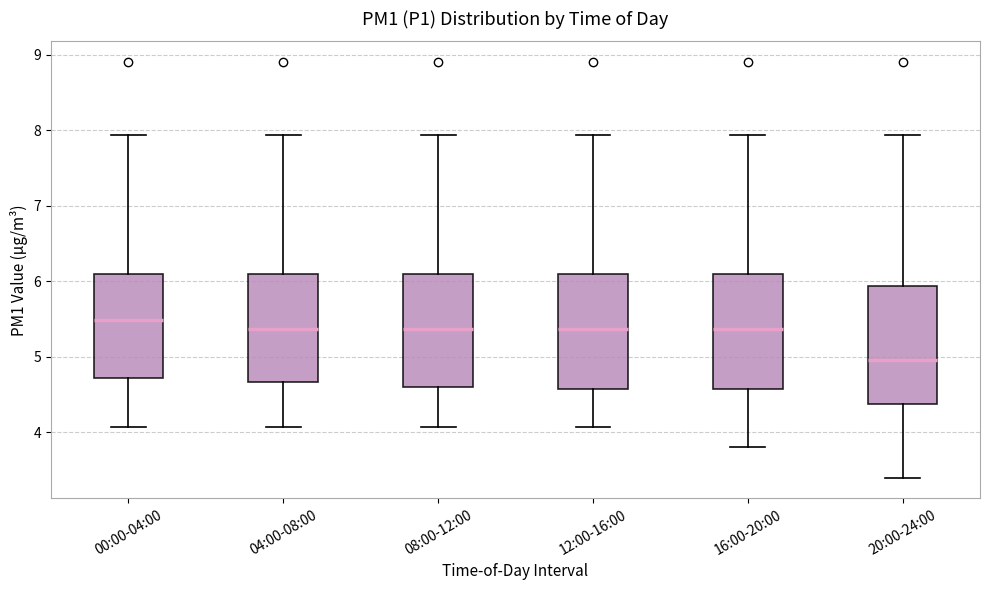

Which box has the lowest median line?

20:00-24:00